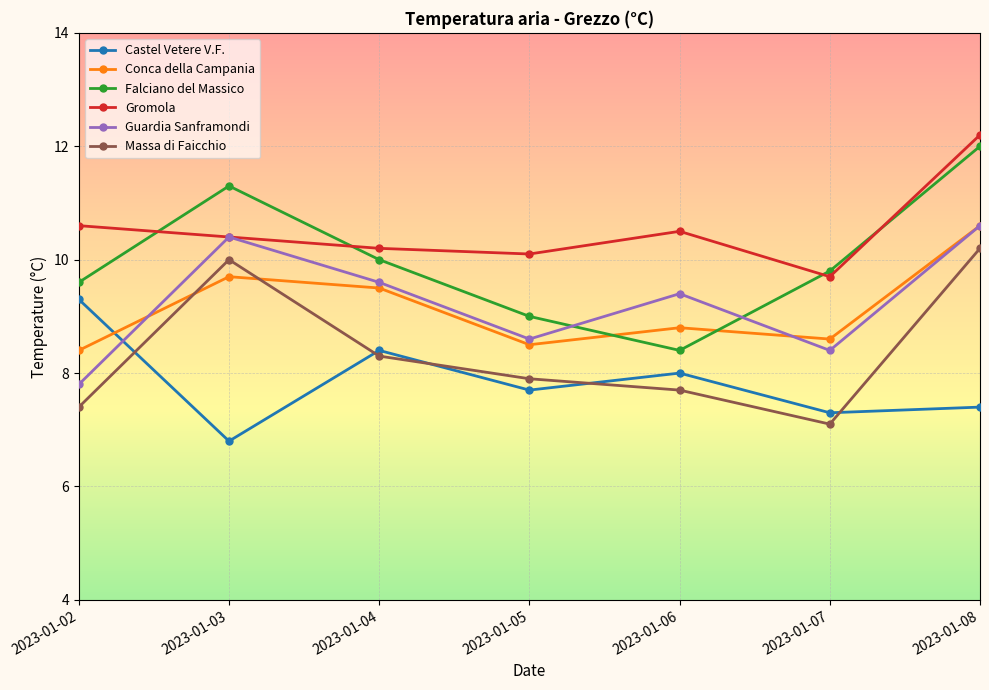

At which label is Massa di Faicchio closest to 8?

2023-01-05